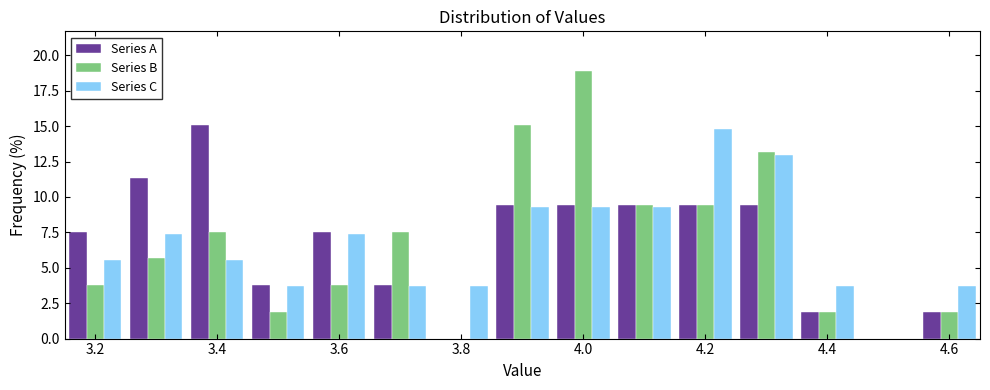

In the Series A series, which range on the x-axis has the tallest bar?

3.35 to 3.45